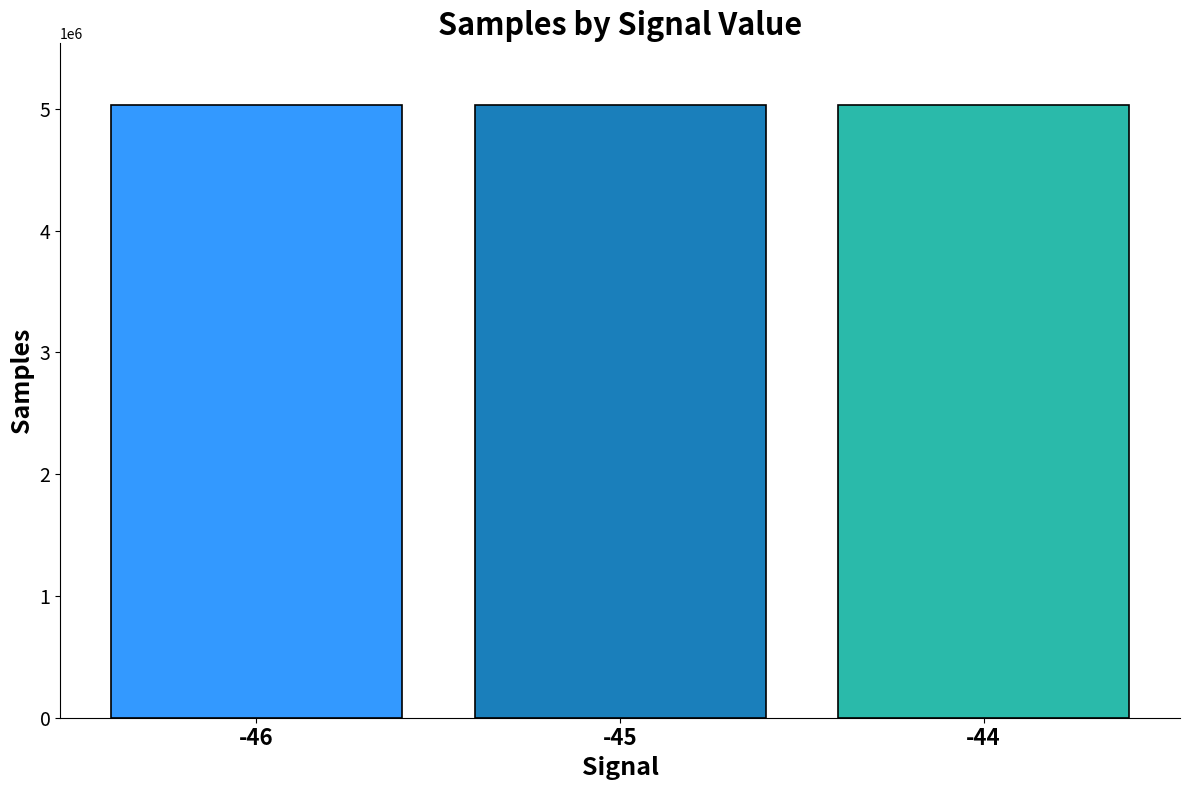

True or false: the data shows 5033115.9 at -45.

True